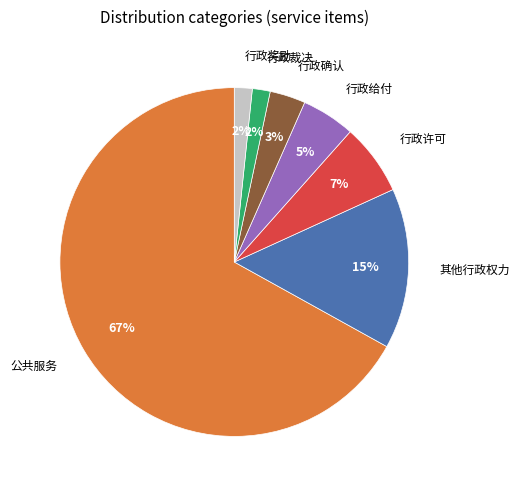

Count the number of slices in the pie.

7